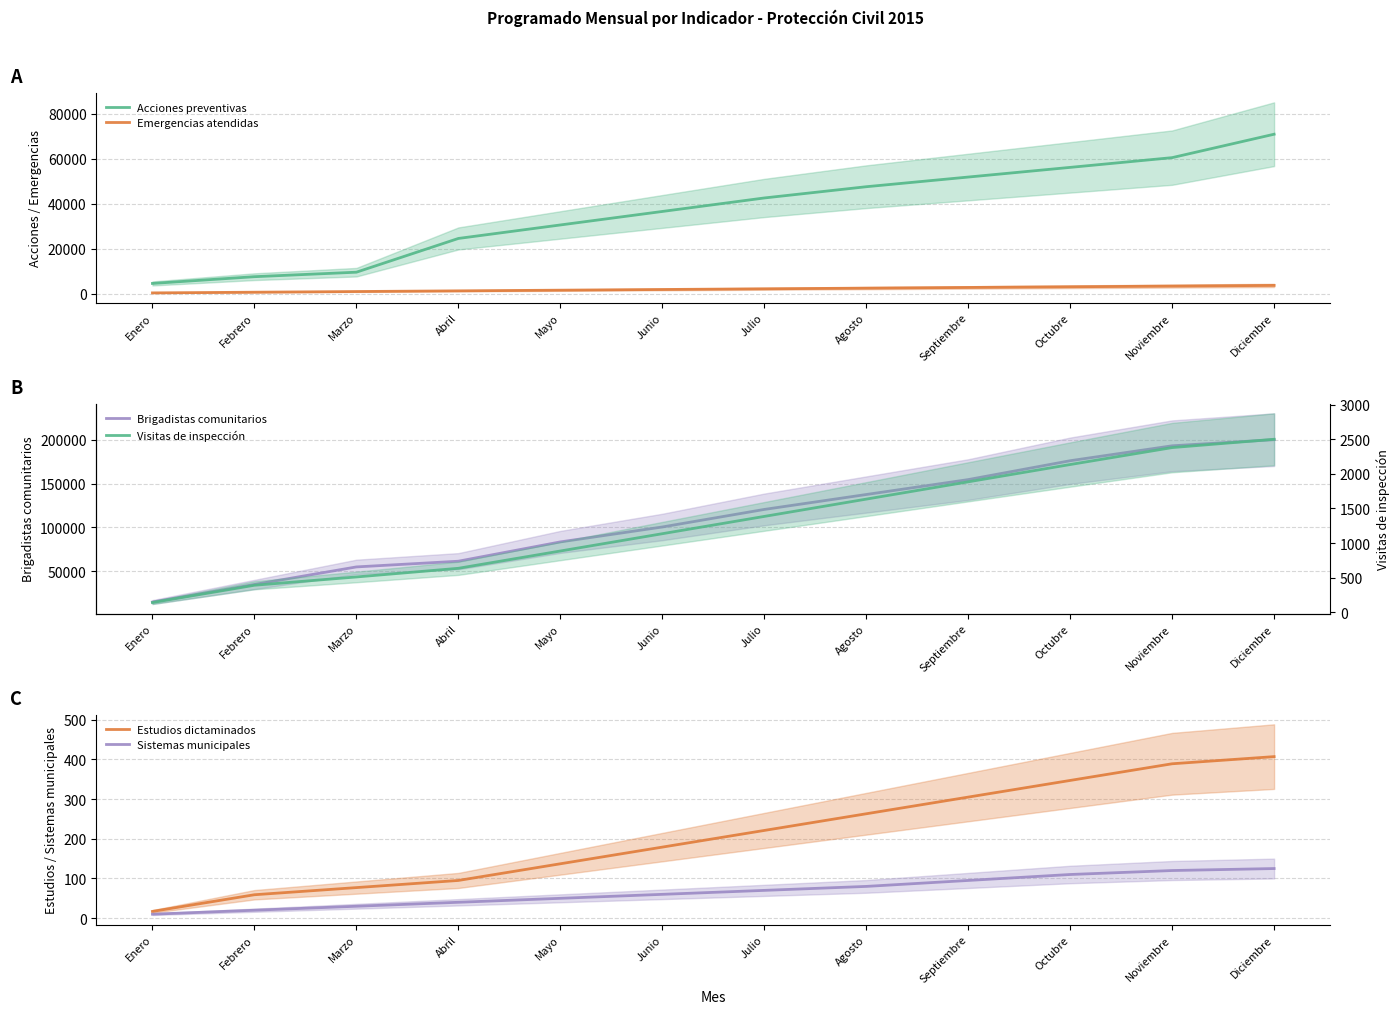

What is the label of the 7th point from the left?

Julio